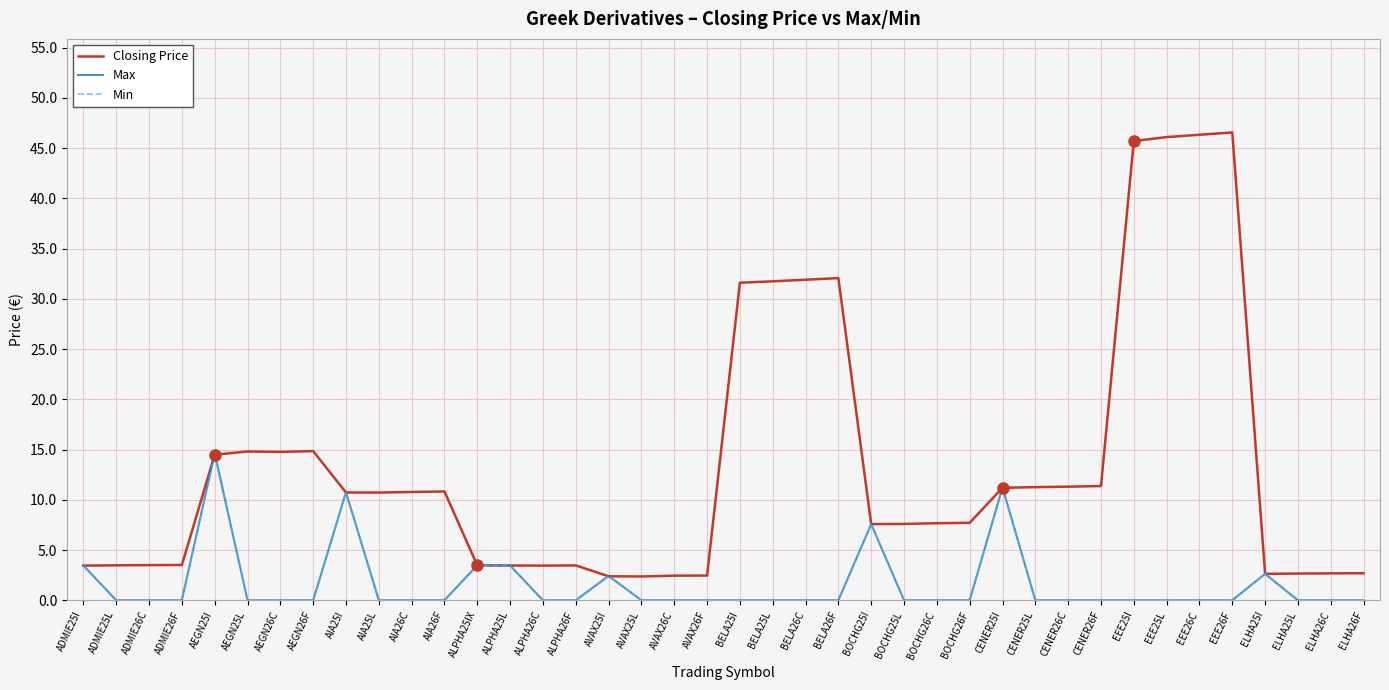

Which series changed the most between BELA25I and BOCHG26F?

Closing Price